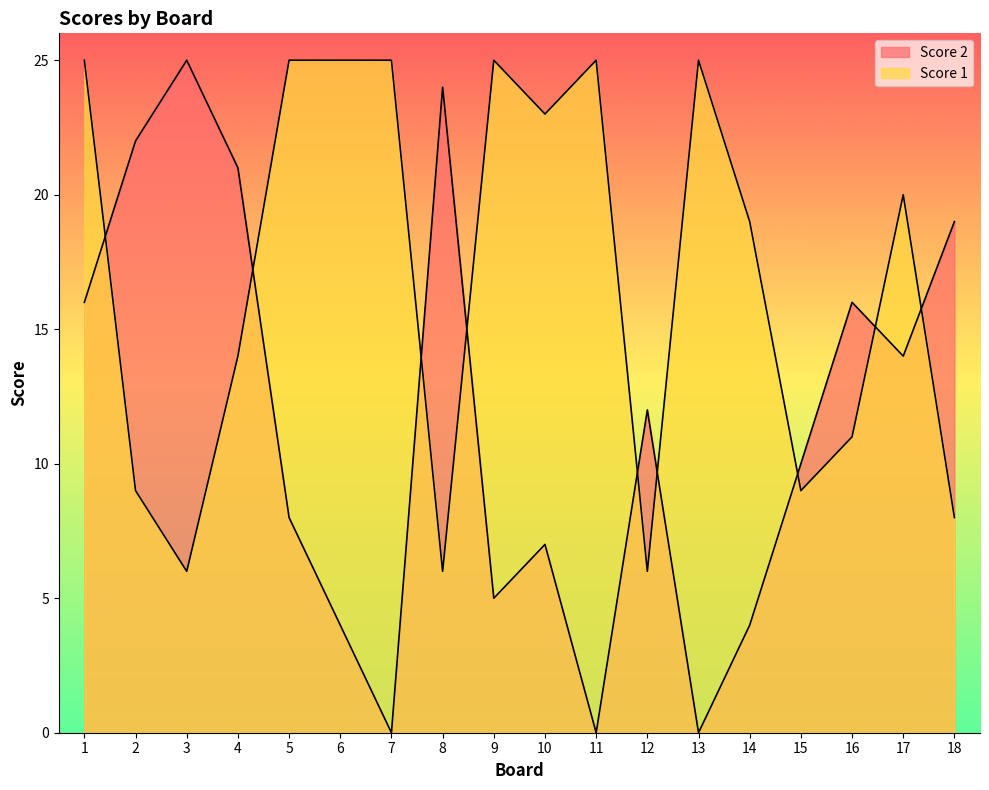

What is the difference between the highest and lowest values at 9?

20